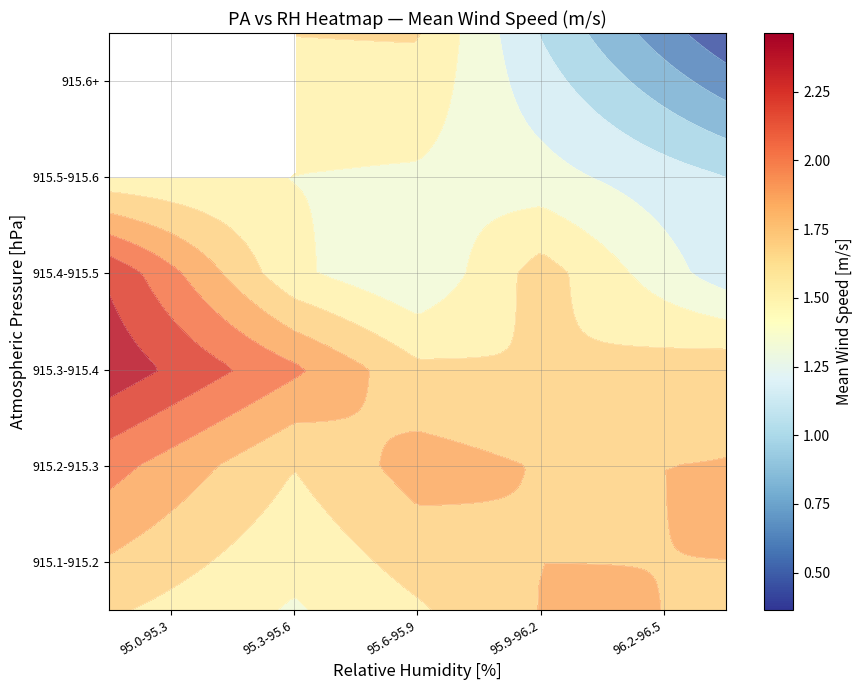

At which category is the sum across all series the highest?

95.3-95.6